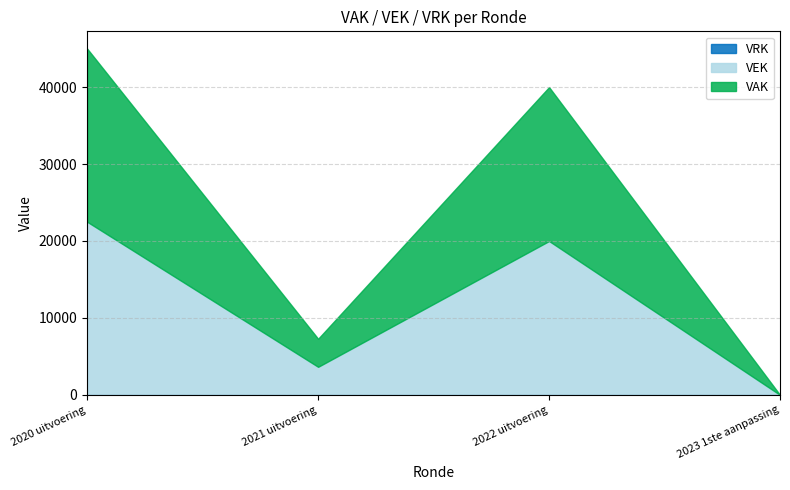

Reading left to right, transcribe all the data shown in this chart.

VAK: 22500	3645	20000	0
VEK: 22500	3645	20000	0
VRK: 0	0	0	0